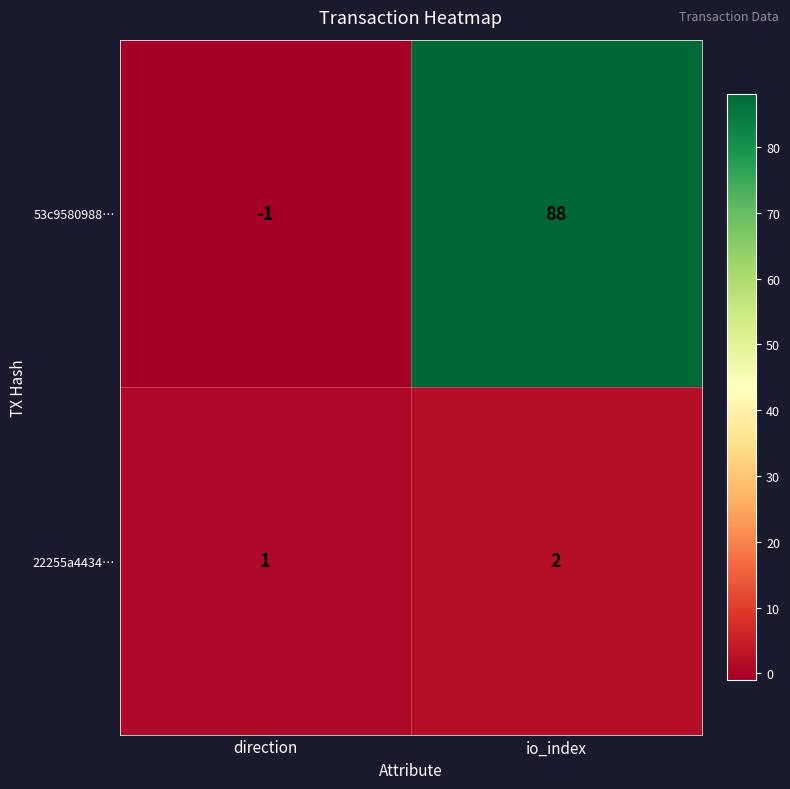

The value of 53c9580988… at io_index is 52. True or false?

False